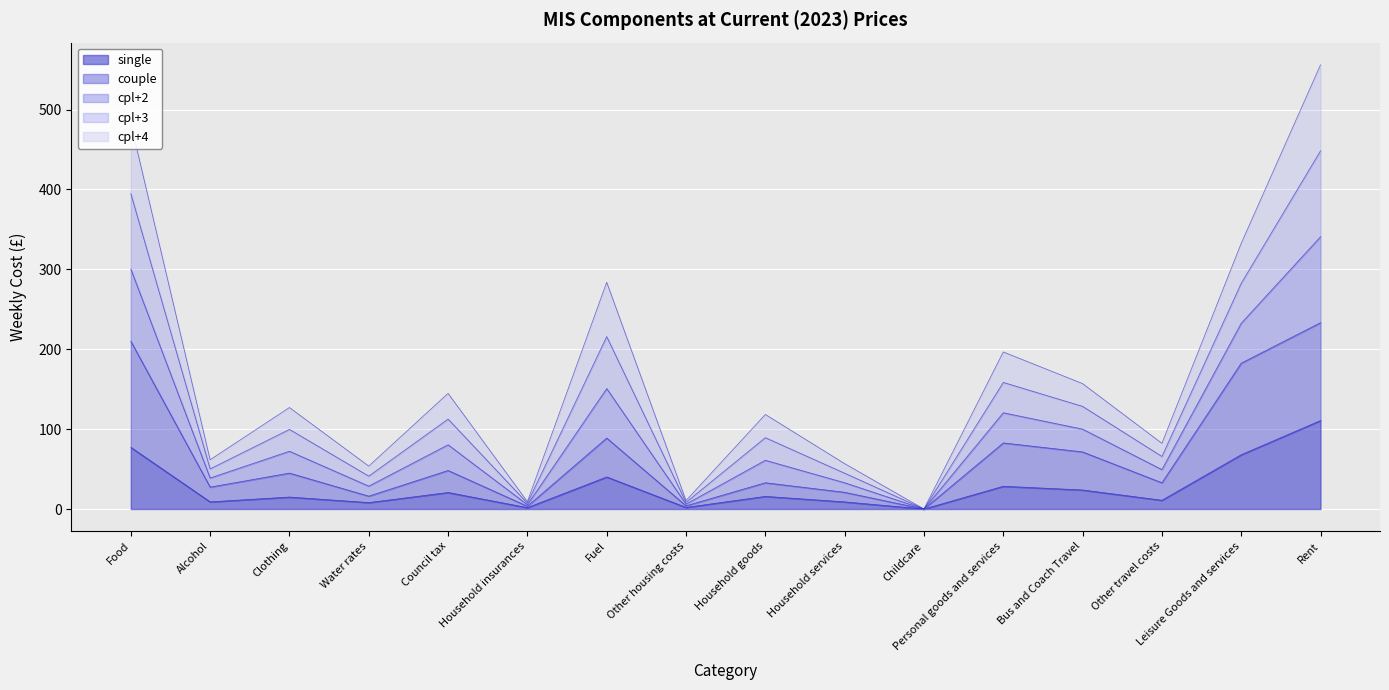

Is it true that cpl+3 equals 7.3 at Household insurances?

True